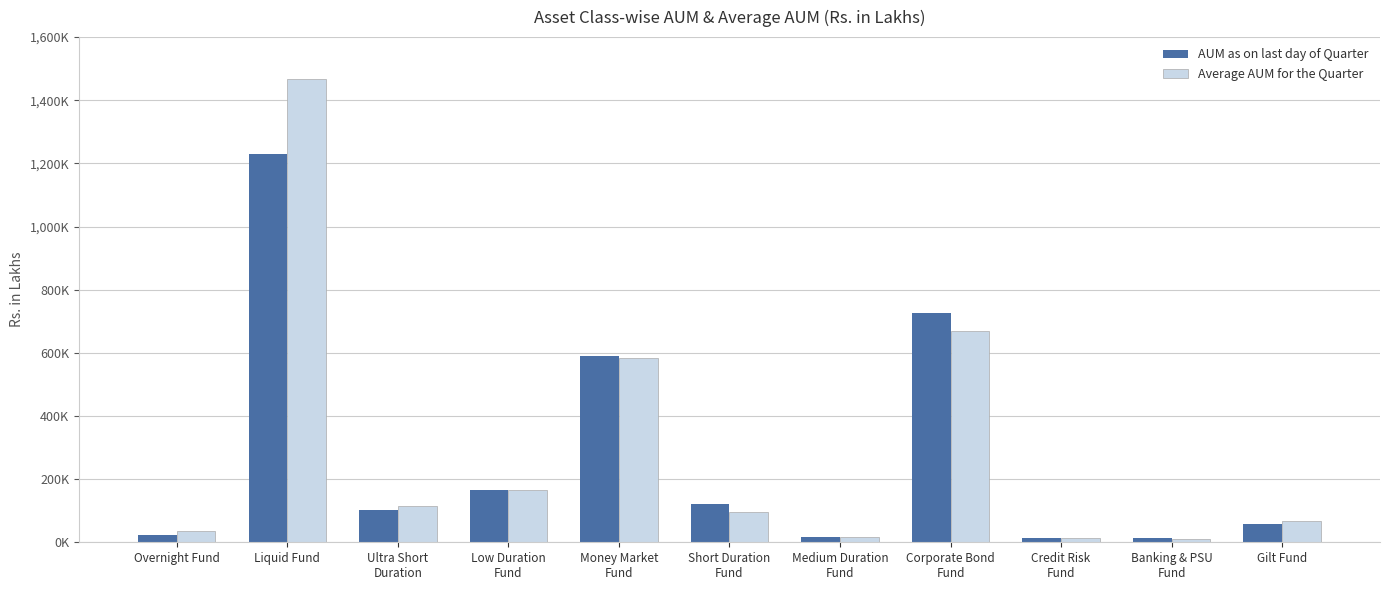

Rank the series by their maximum value, from highest to lowest.

Average AUM for the Quarter, AUM as on last day of Quarter